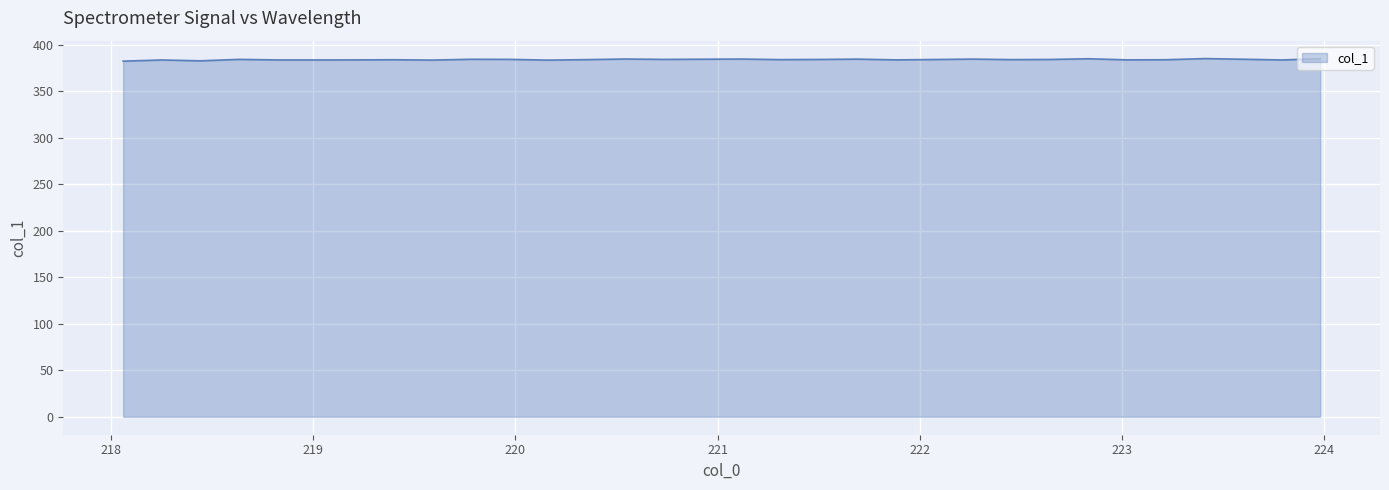

What is the minimum value shown in the chart?

382.2